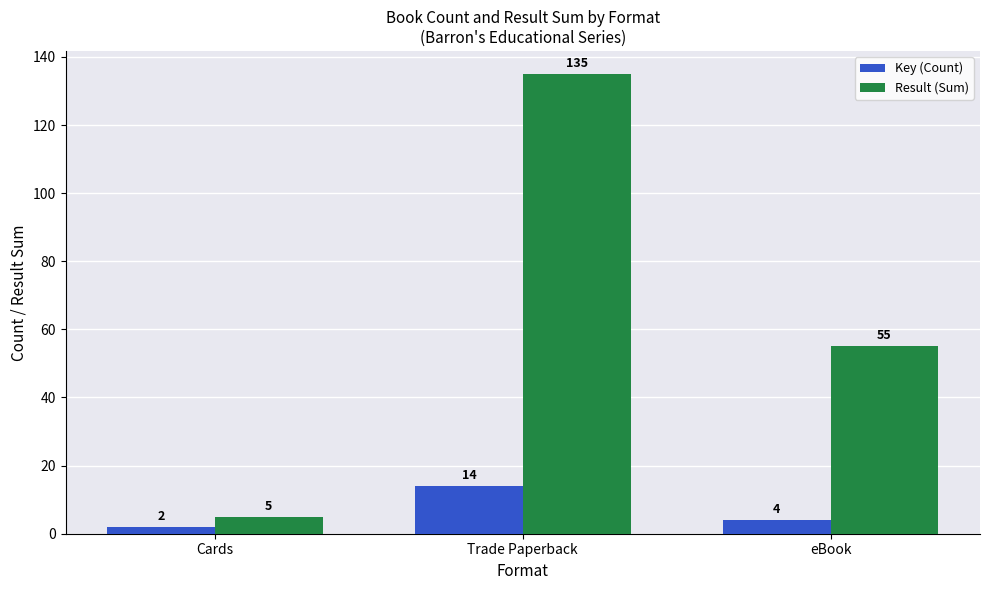

What are all the series names shown in the legend?

Key (Count), Result (Sum)